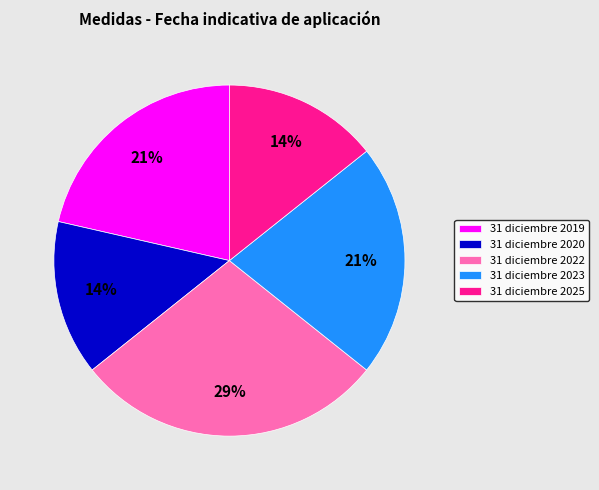

Between 31 diciembre 2022 and 31 diciembre 2025, which is larger?

31 diciembre 2022